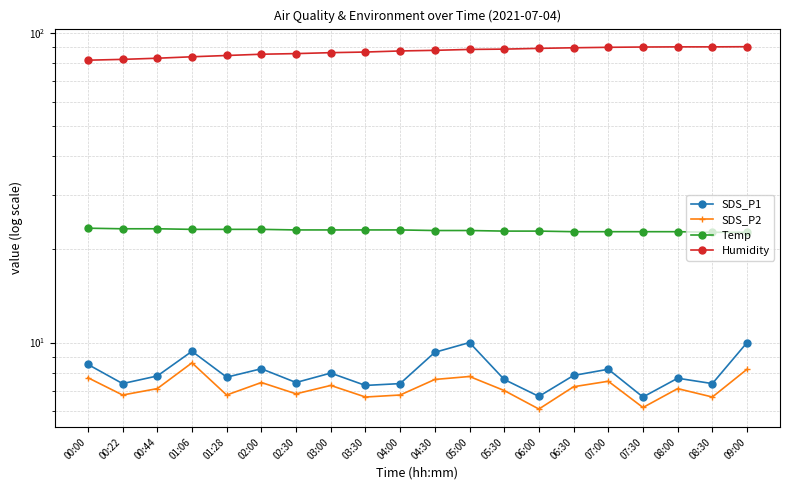

At which category is the sum across all series the highest?

09:00